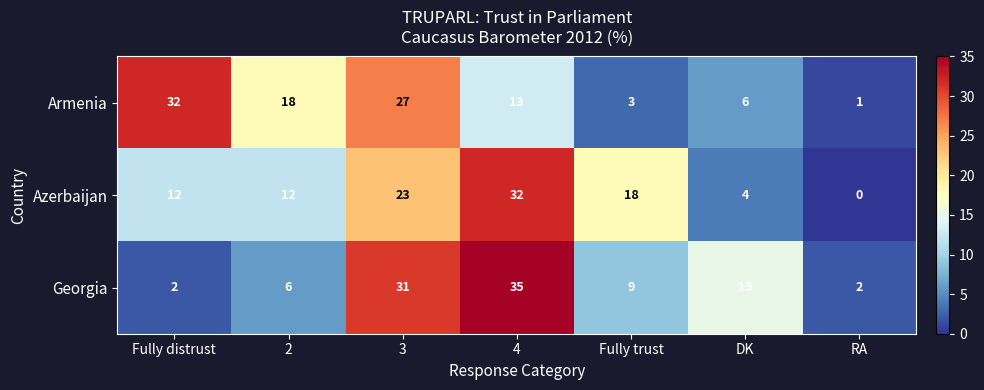

Reading right to left, list all the values displayed in this chart.

Armenia: 1	6	3	13	27	18	32
Azerbaijan: 0	4	18	32	23	12	12
Georgia: 2	15	9	35	31	6	2